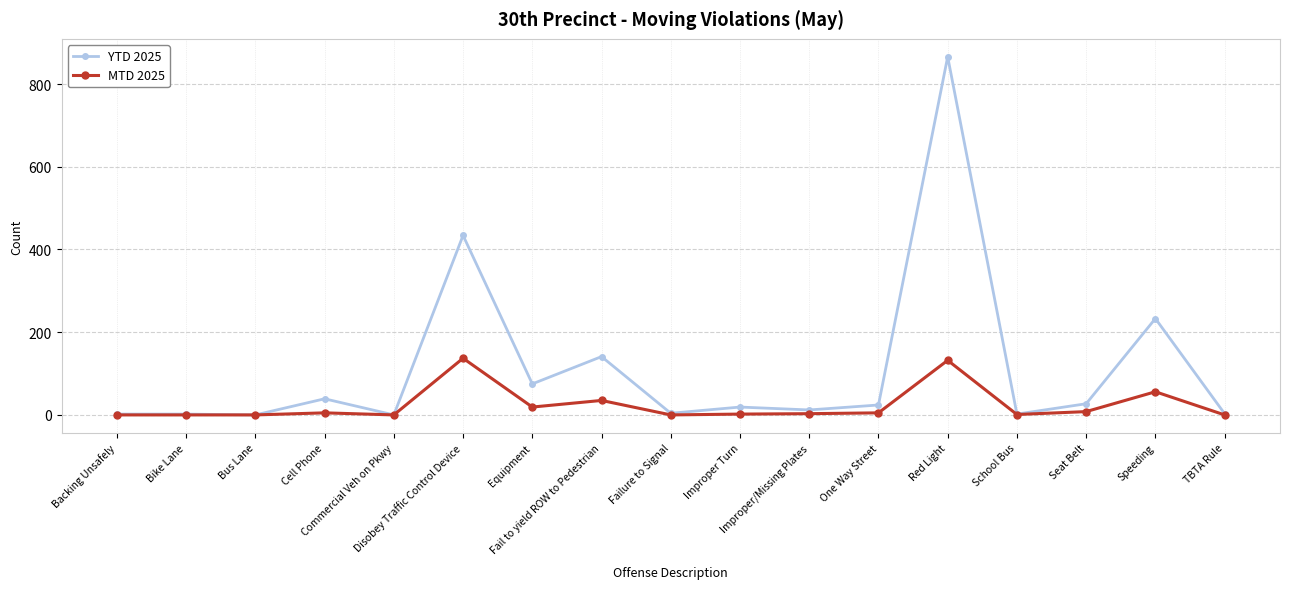

Rank the series by their average value, from lowest to highest.

MTD 2025, YTD 2025